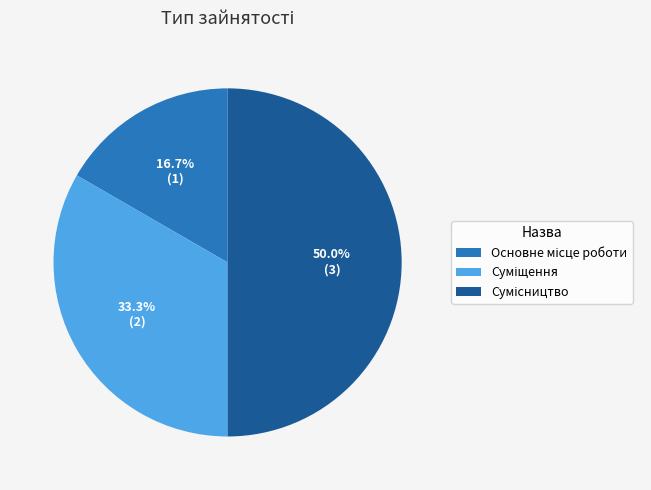

Which slice is the smallest?

Основне місце роботи